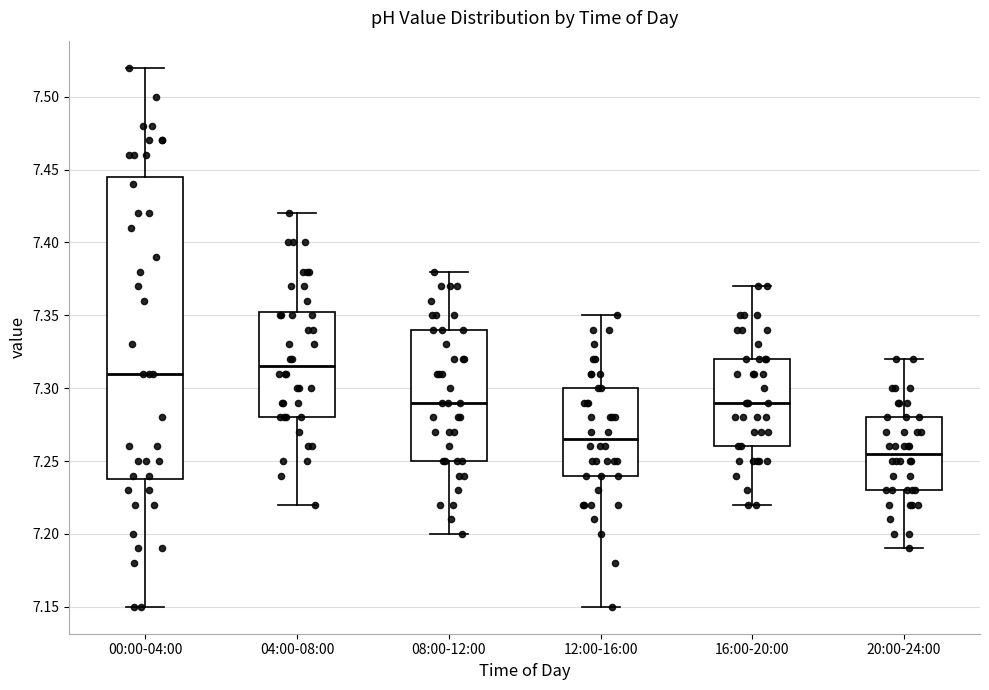

Where does the upper whisker of the box for 08:00-12:00 end on the y-axis? The values are not printed on the chart, so give them approximately, as read against the axis.

7.380